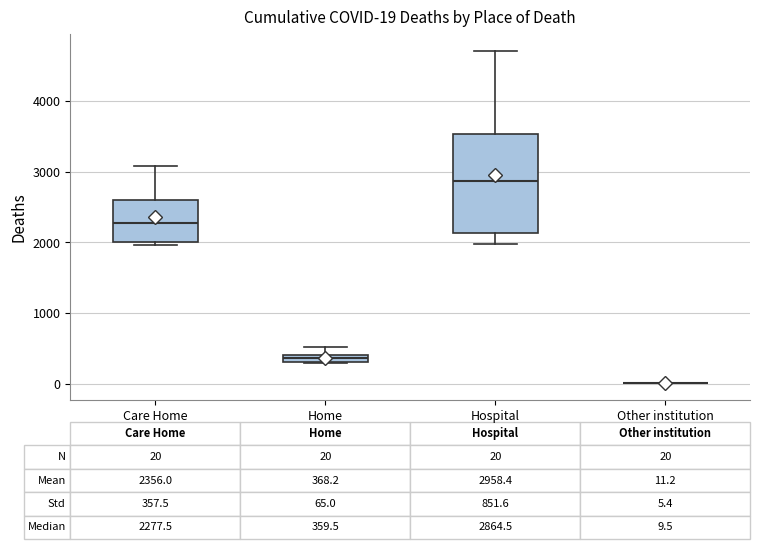

Comparing the boxes themselves (not the whiskers), which one is the tallest?

Hospital